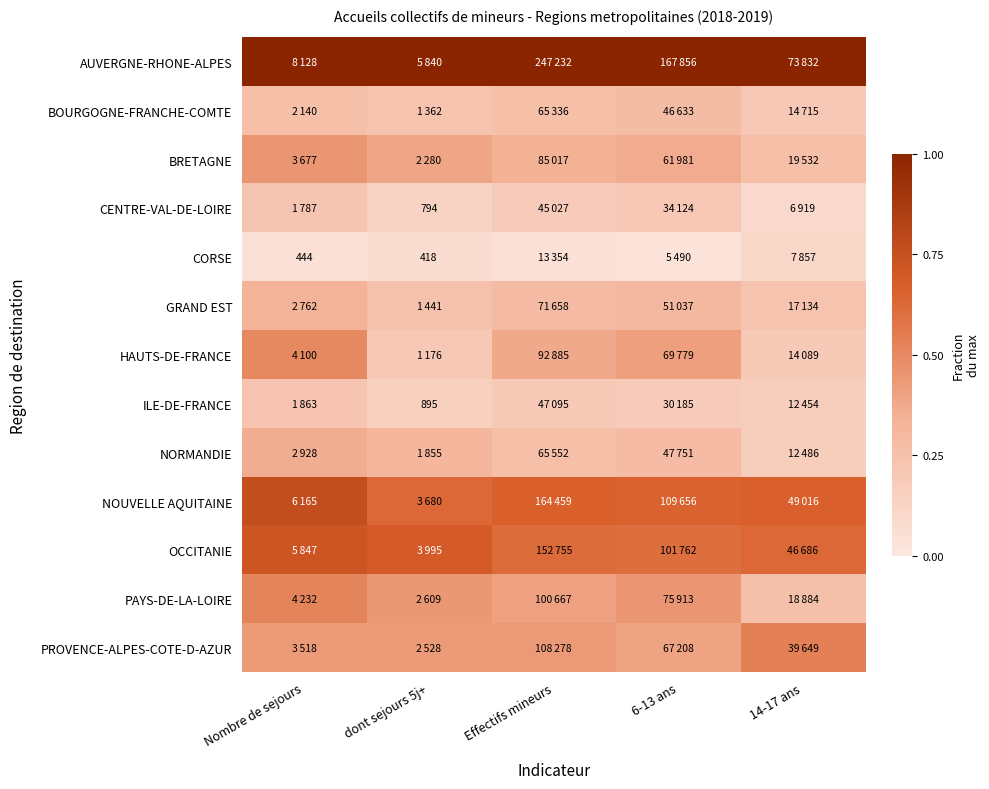

True or false: CENTRE-VAL-DE-LOIRE has a value of 0.1 at Effectifs mineurs.

False